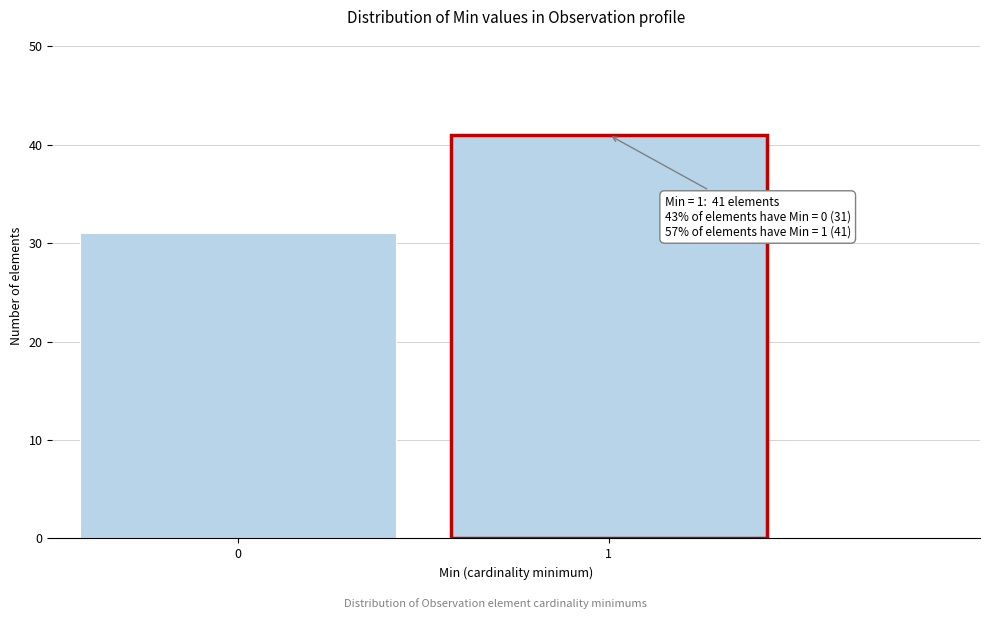

Reading left to right, list all the values displayed in this chart.

0=31	1=41